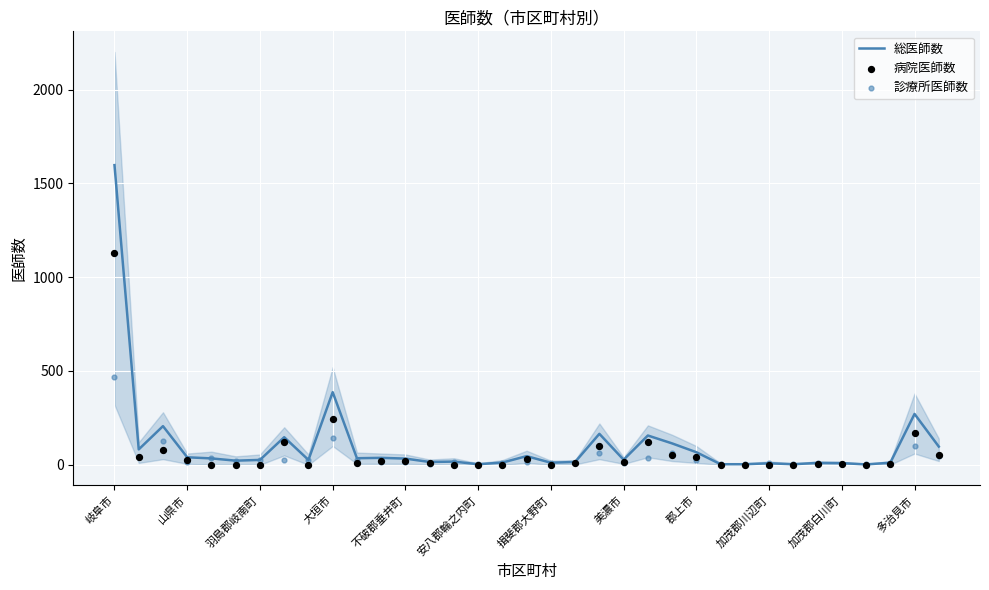

What are all the series names shown in the legend?

総医師数, 病院医師数, 診療所医師数